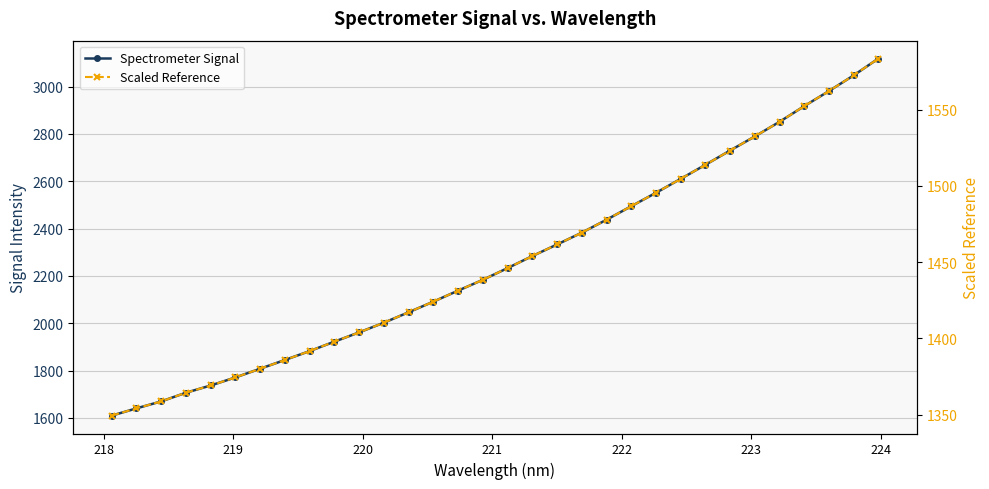

Is this an area chart (filled region under the line)?

No